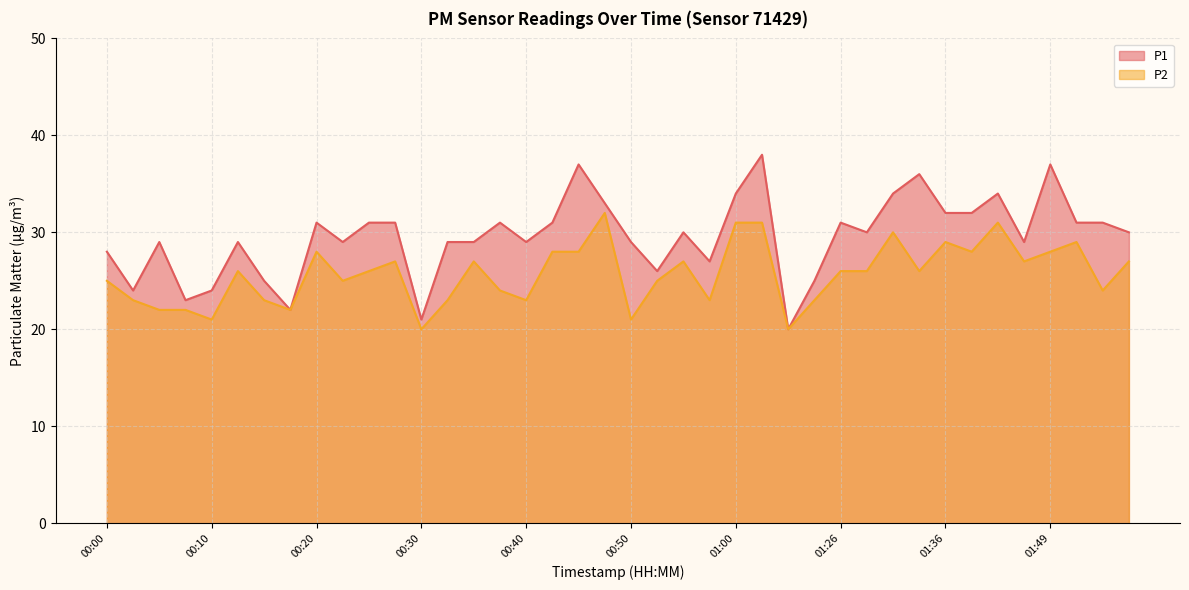

At which category does P1 reach its first local valley?

00:03